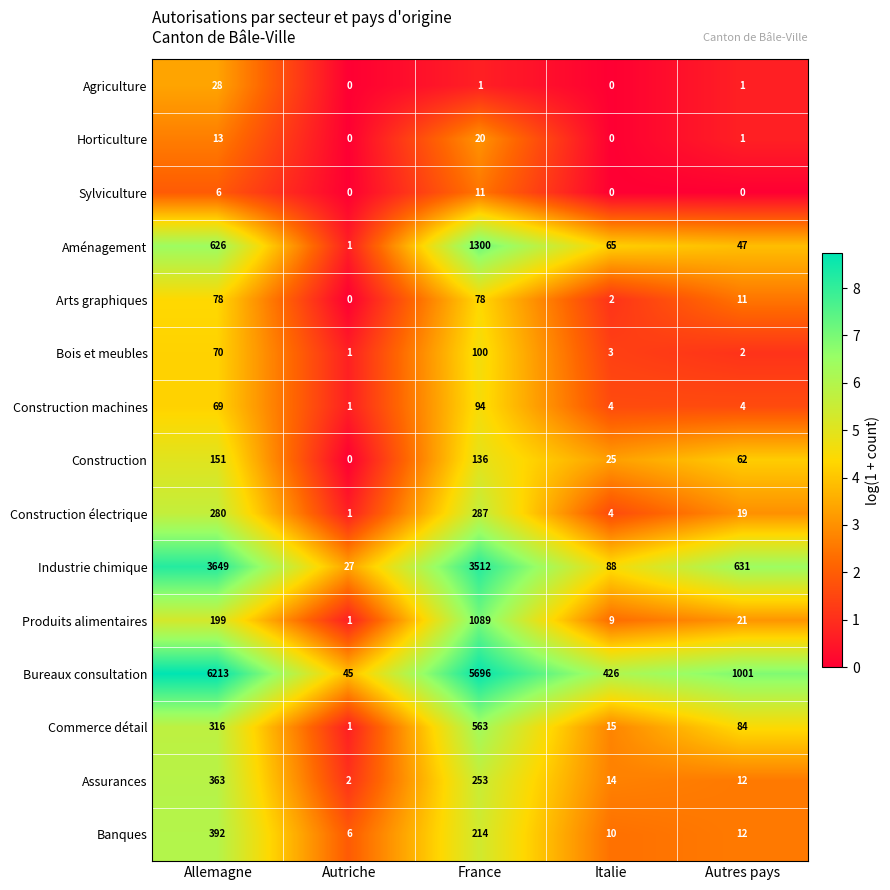

Where does the Produits alimentaires series first go above 21?

Allemagne